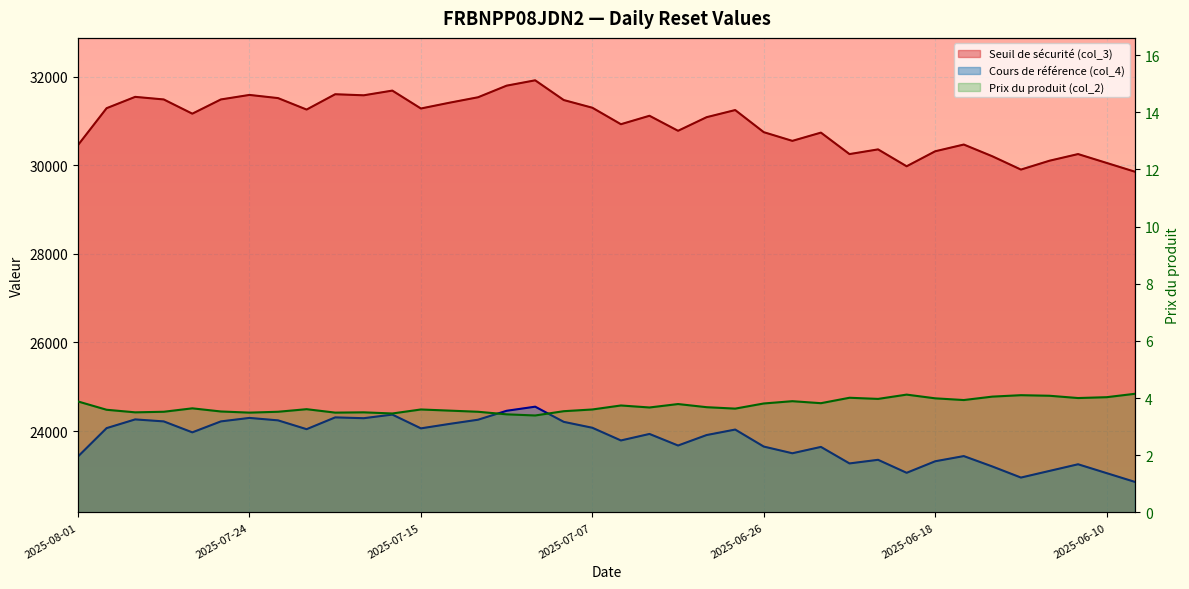

At which category does Prix du produit (col_2) reach its first local valley?

2025-07-30